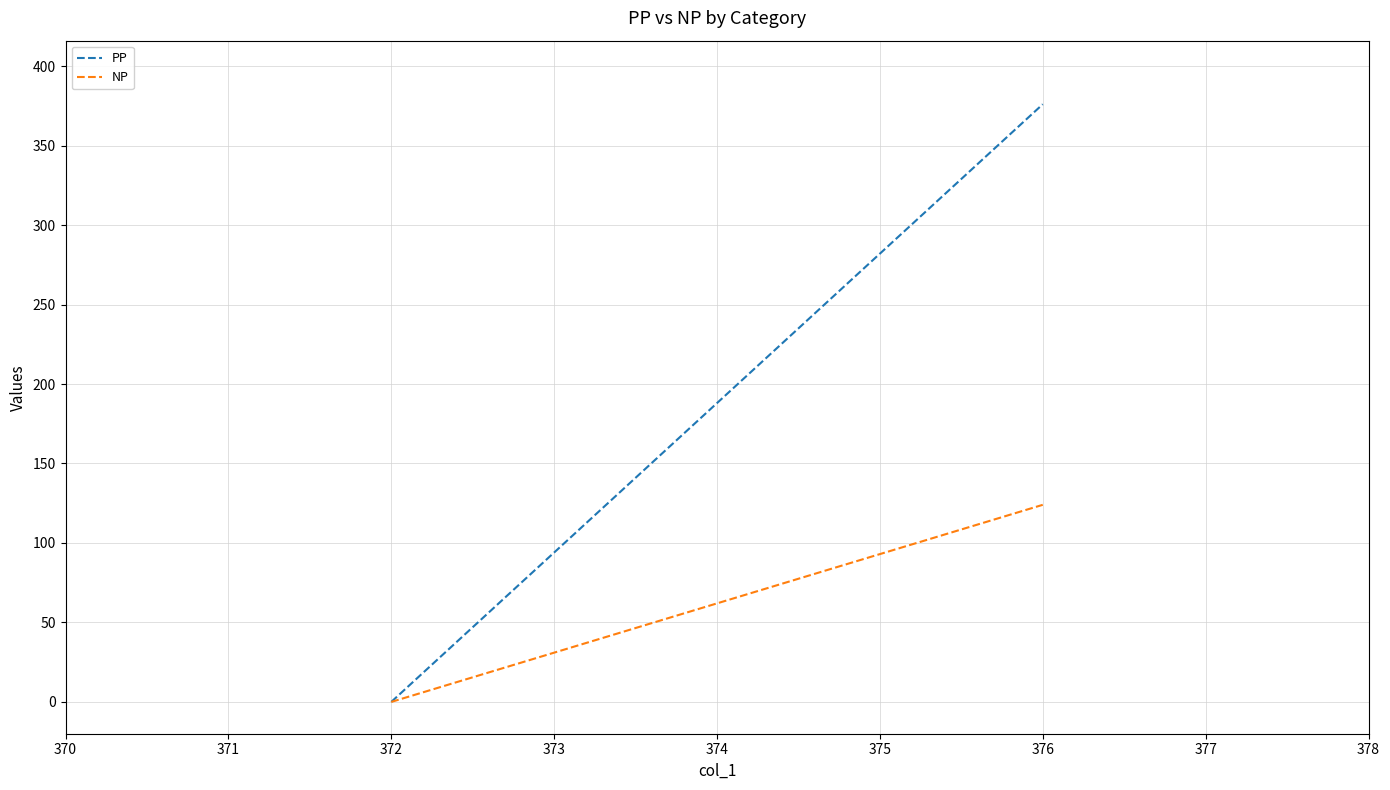

What are all the series names shown in the legend?

PP, NP